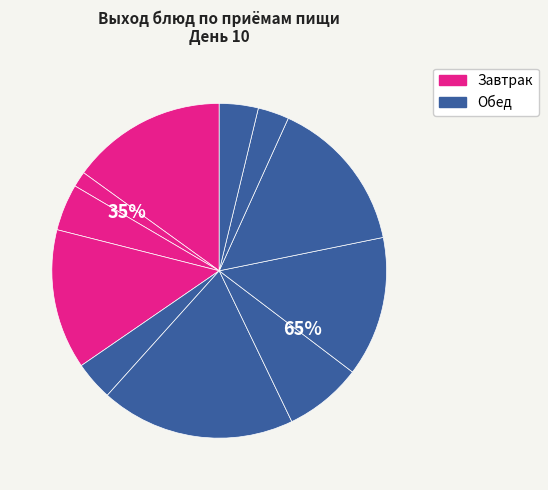

What is the ratio of the value at Картофельное пюре to the value at Суп из овощей со сметаной?

0.7